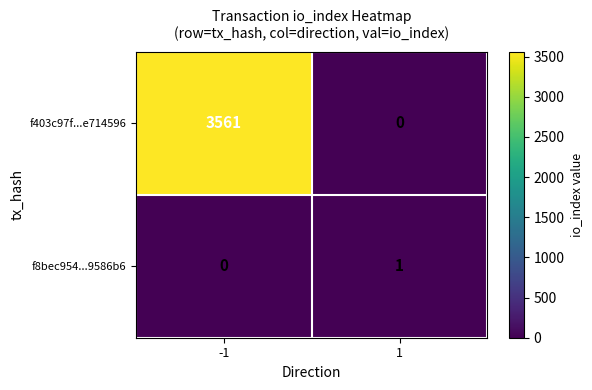

How many categories are shown in the chart?

2